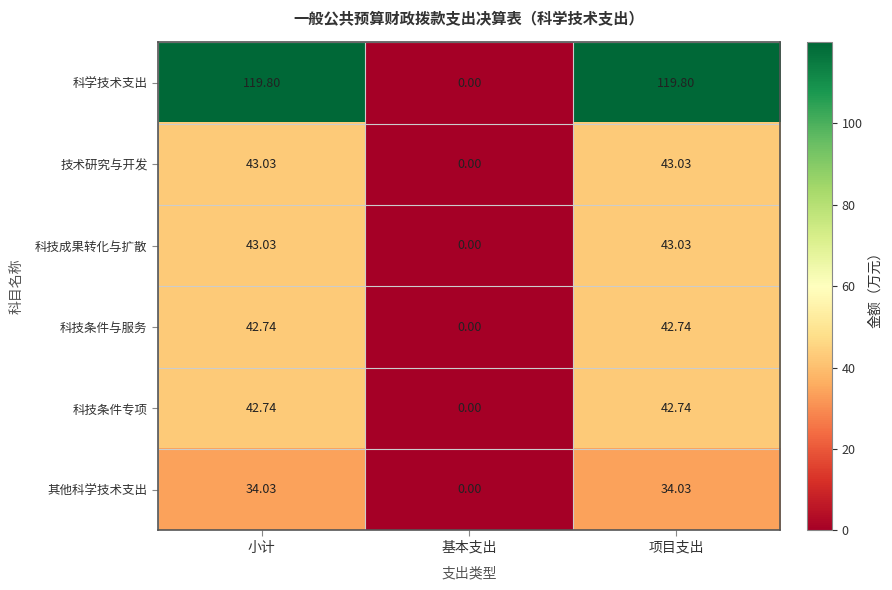

Which category has the lowest value in the 科技成果转化与扩散 series?

基本支出